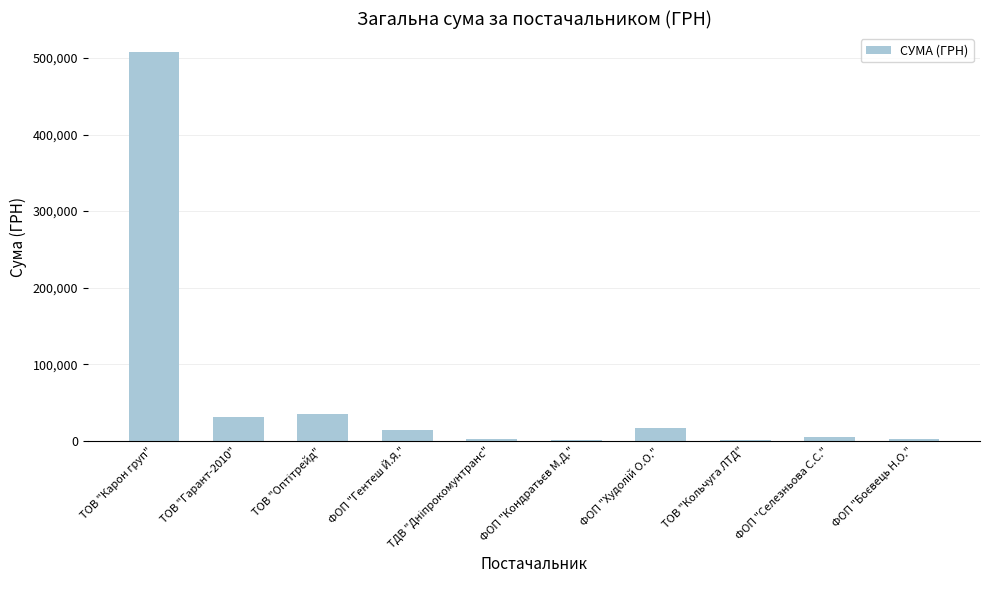

What is the greatest value displayed?

507197.8